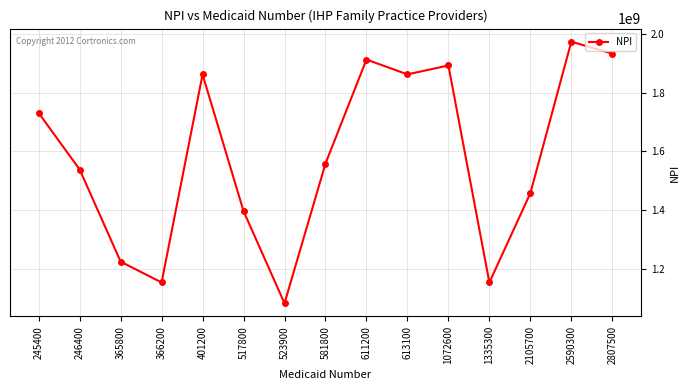

What is the sum of all values?

23731528896